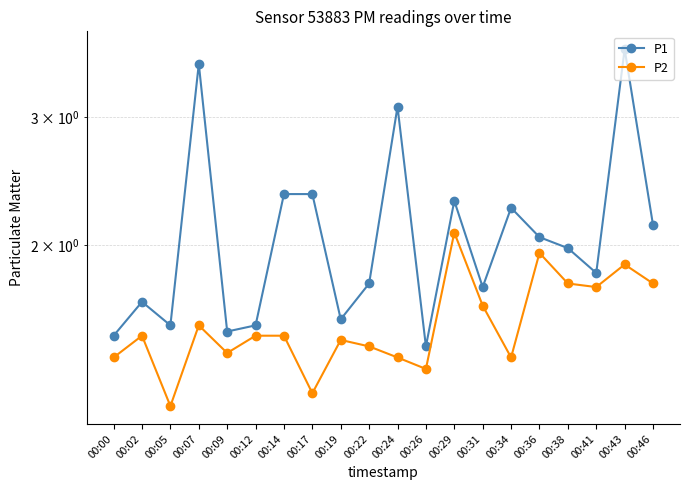

What is the total value across all series at 00:19?

3.1